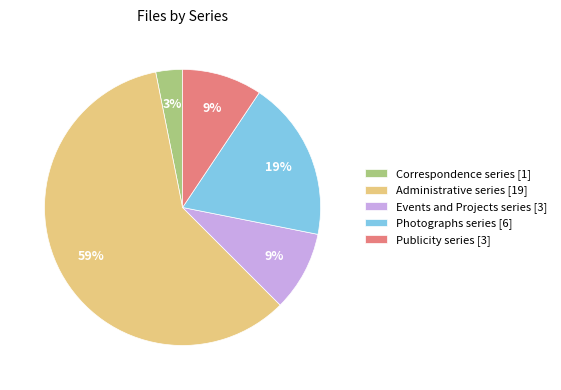

To the nearest percent, what is the average slice percentage?

20%